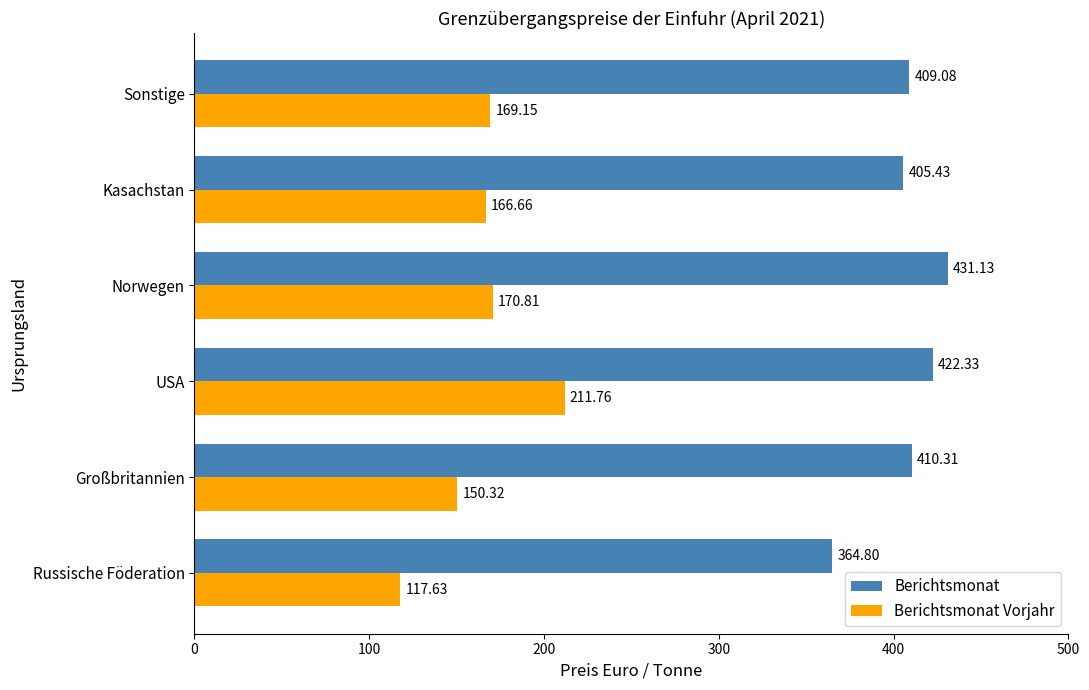

List the series in order of their overall mean, lowest first.

Berichtsmonat Vorjahr, Berichtsmonat